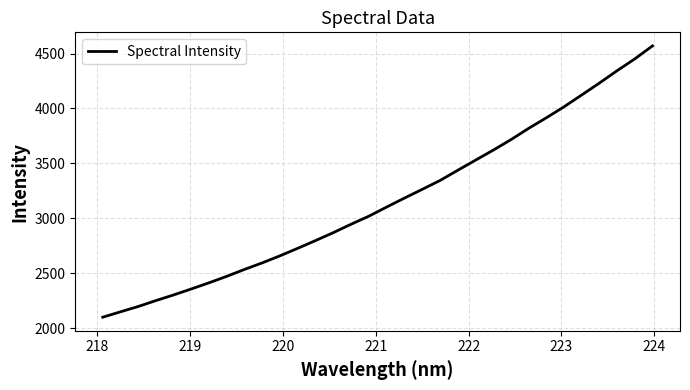

How many lines are shown in the chart?

1